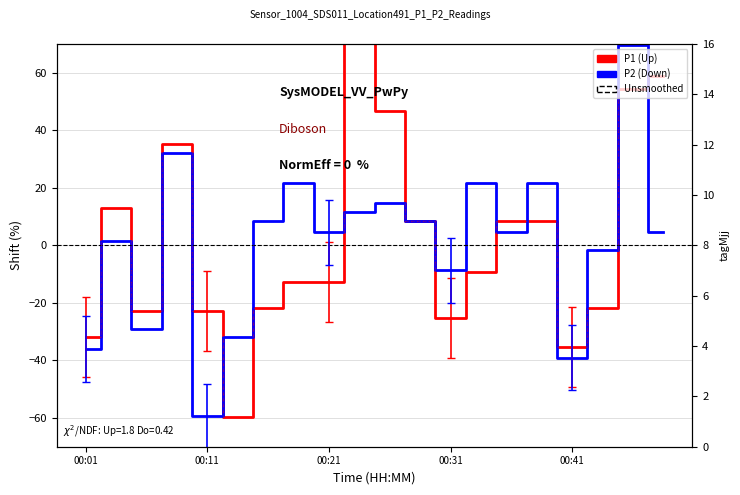

What is the maximum value for P1?

73.5